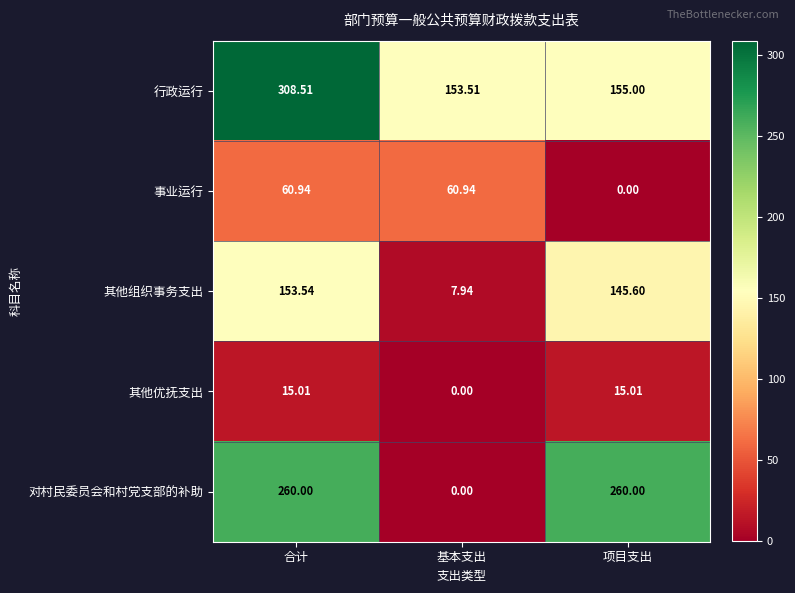

At which label does 行政运行 reach its peak?

合计